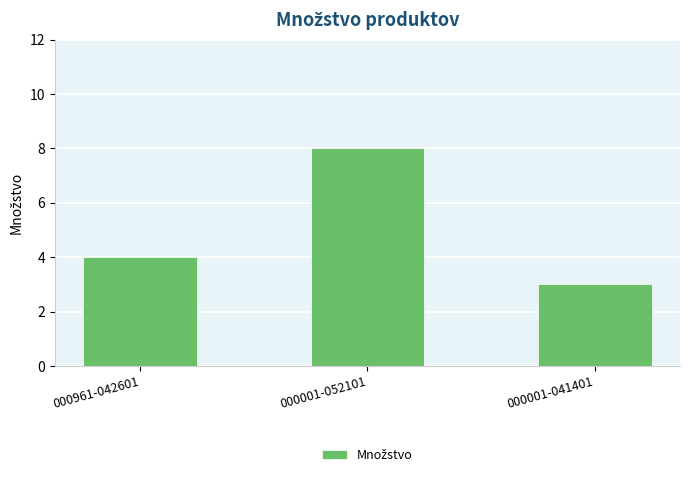

Are the bars horizontal?

No